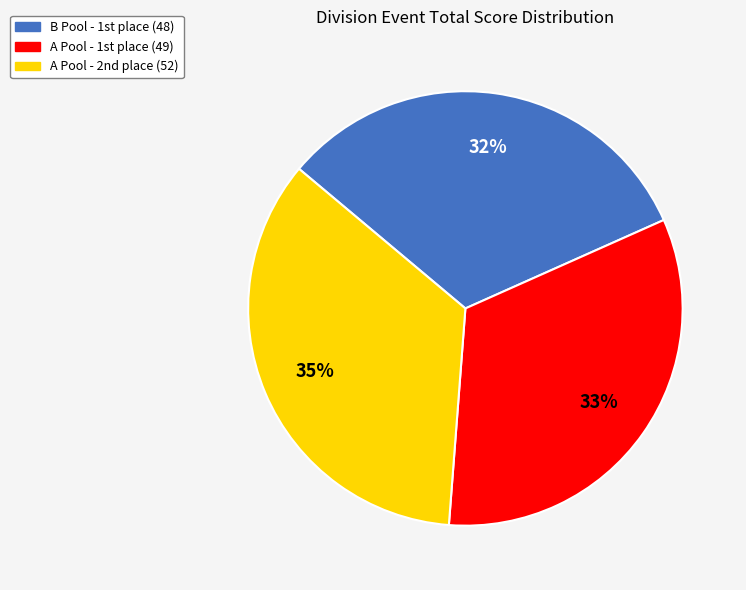

To the nearest percent, what is the difference between the largest and smallest slice percentages?

3%